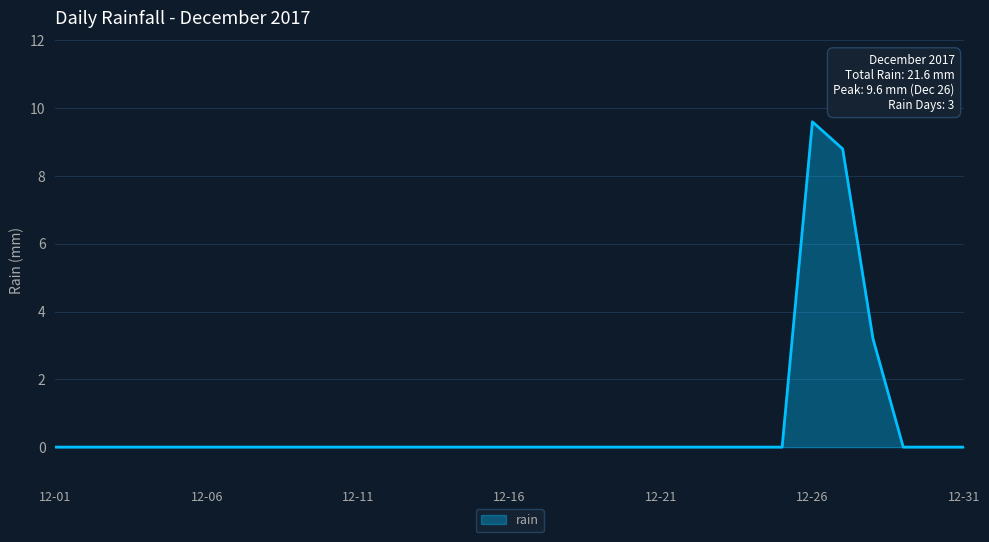

What is the difference between the maximum and minimum values?

9.6